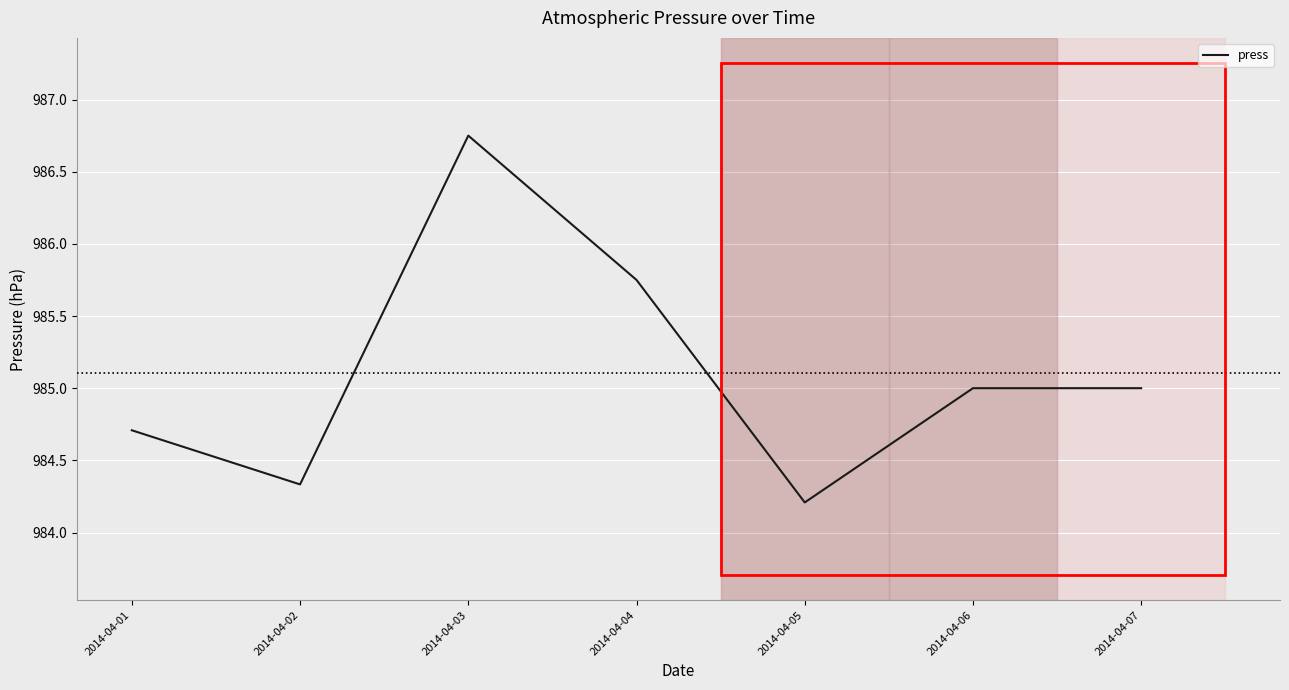

Where is the first local maximum?

2014-04-03